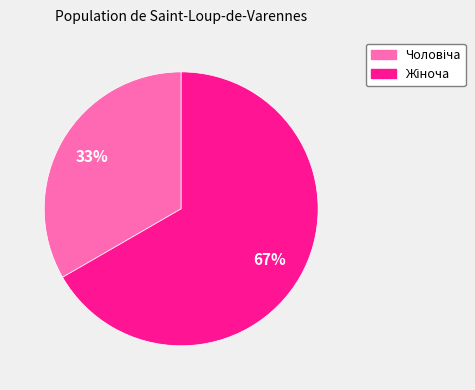

Is there a majority slice in this chart?

Yes